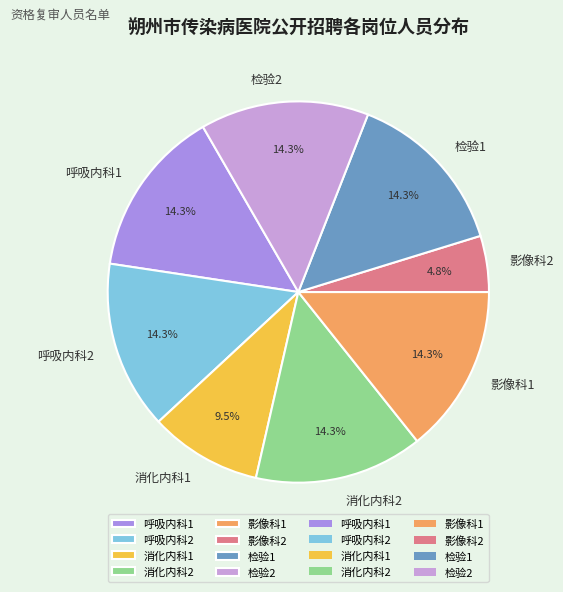

True or false: 影像科2 accounts for 5% of the total.

True